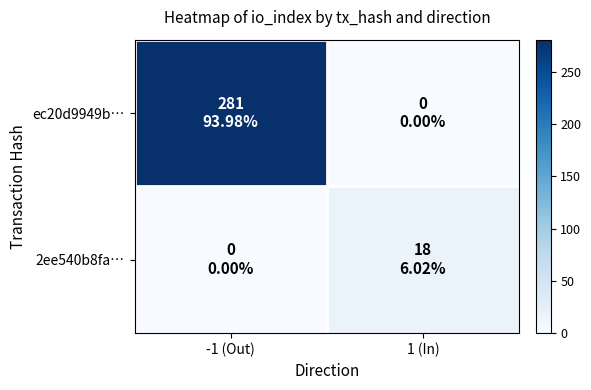

Which series has the widest spread of values?

ec20d9949b…